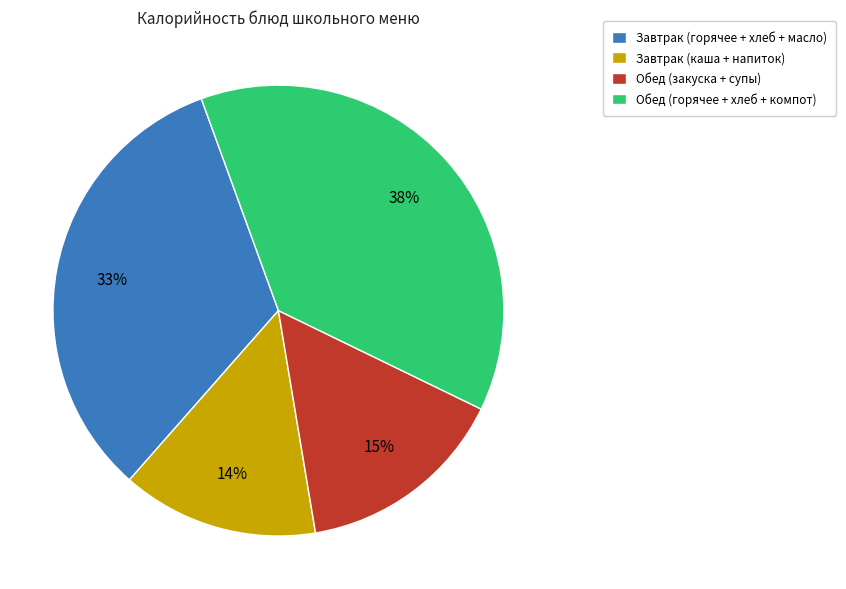

Is it true that Завтрак (каша + напиток) is 6% of the pie?

False